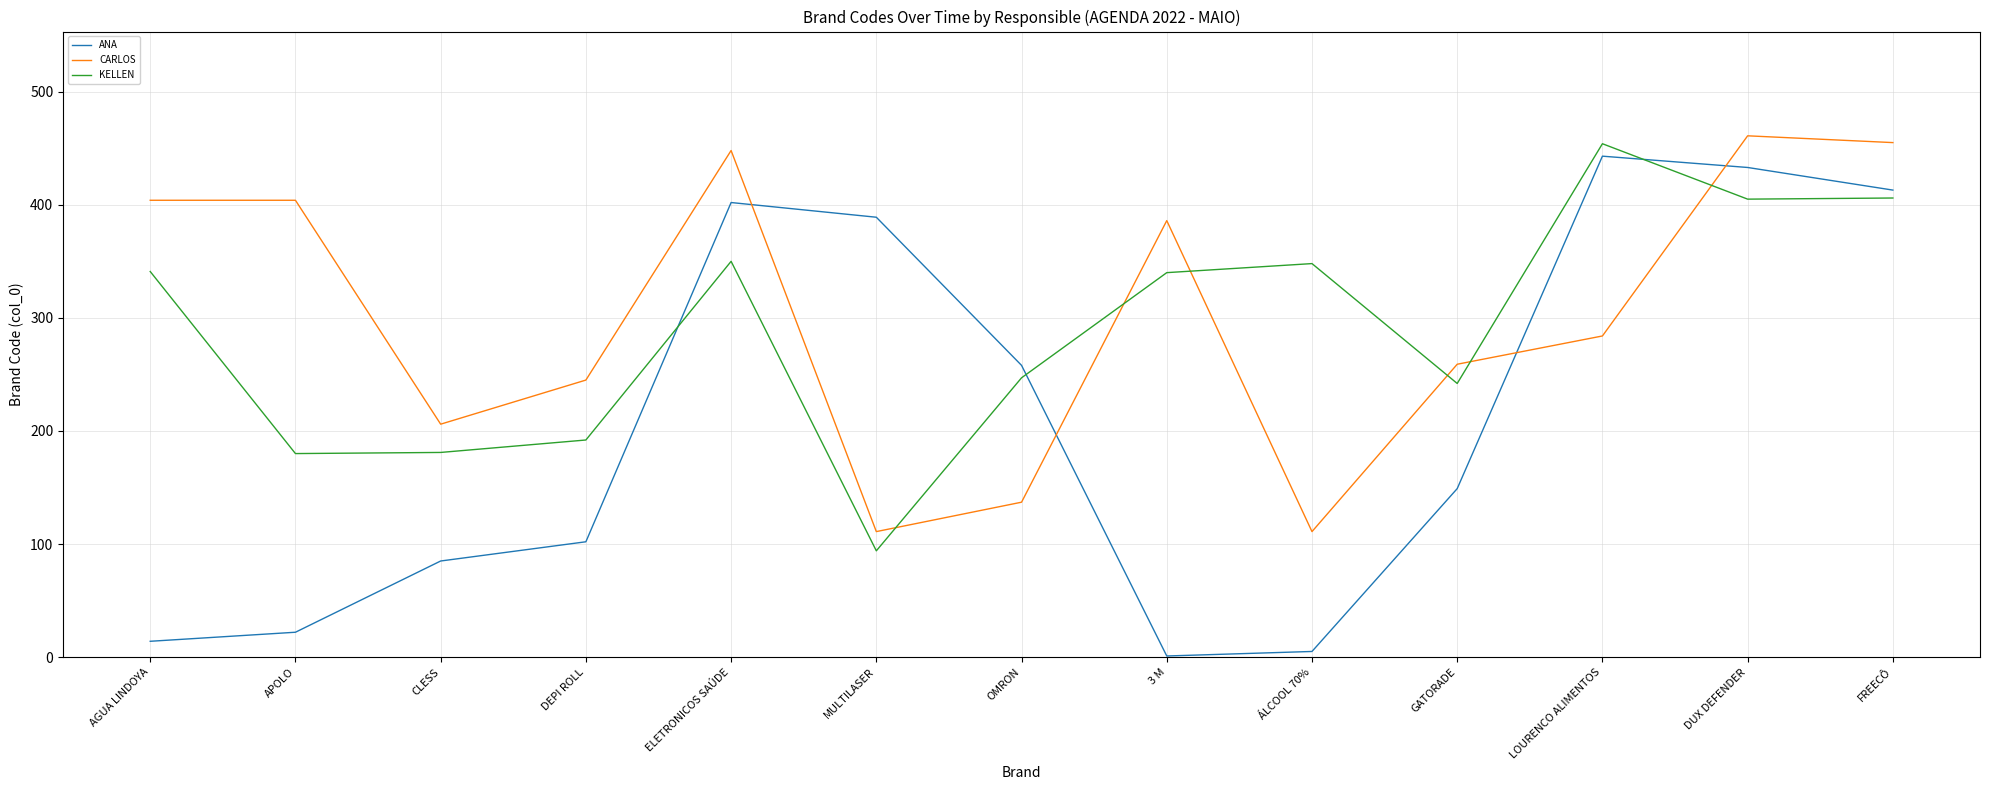

The value of CARLOS at MULTILASER is 189. True or false?

False